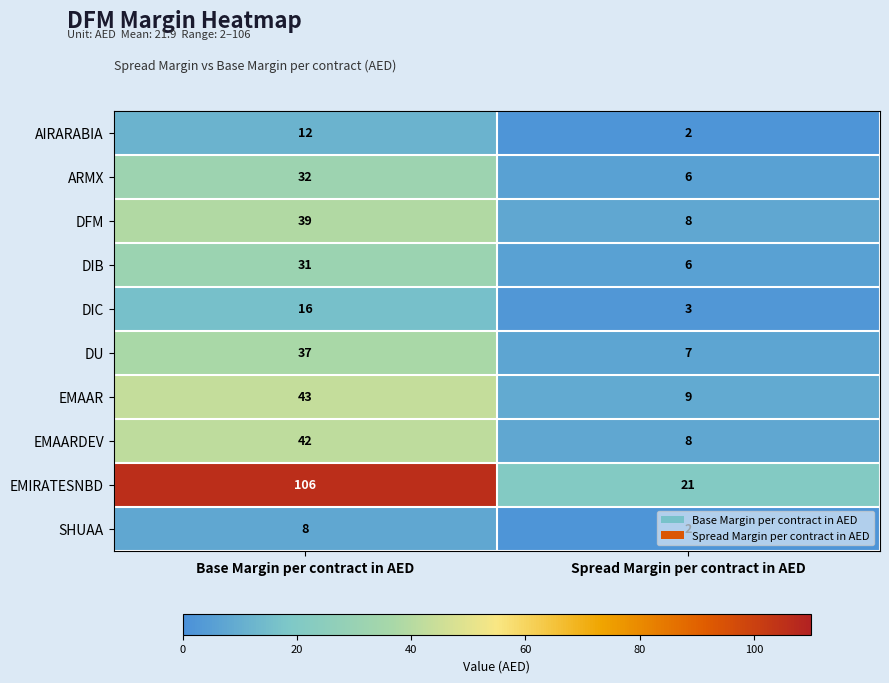

Which series has the largest total across all categories?

EMIRATESNBD